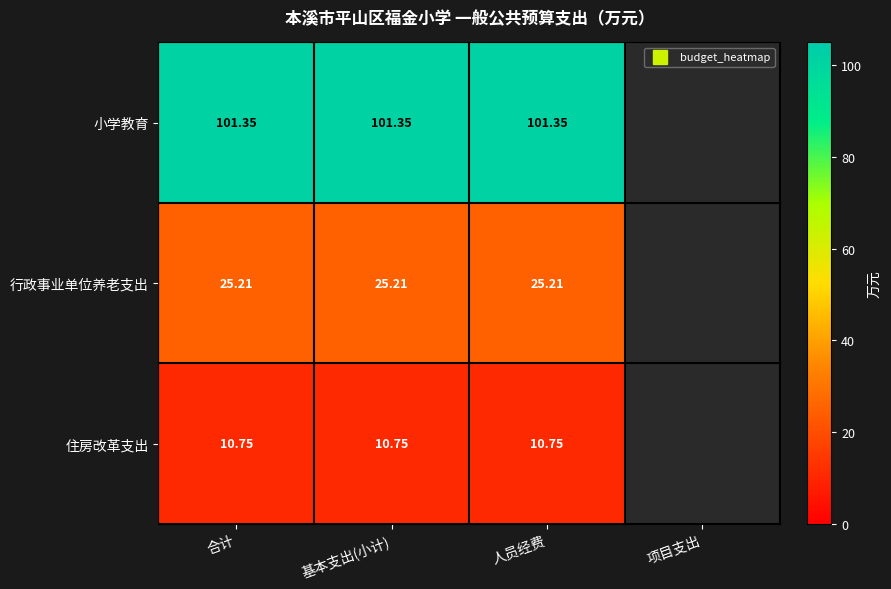

How many positive values does the 小学教育 series have?

3